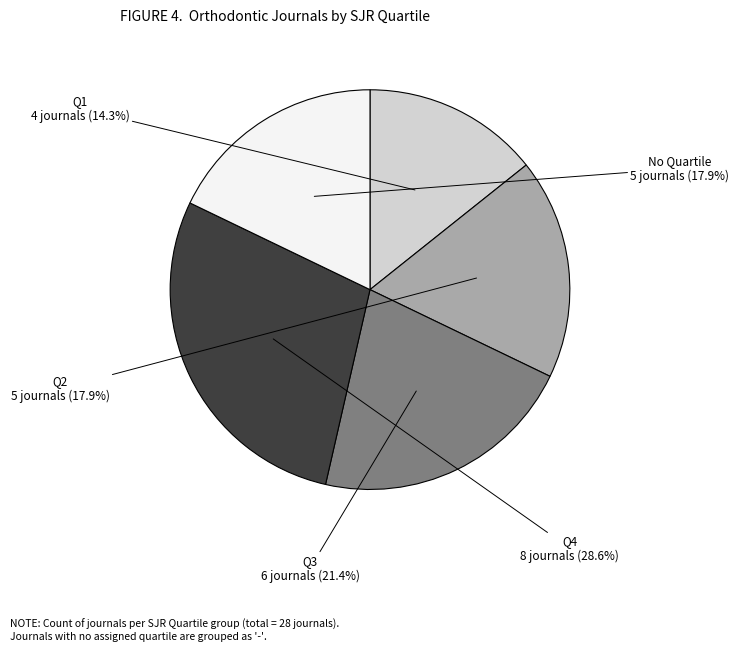

Is there any slice that represents more than half of the pie?

No